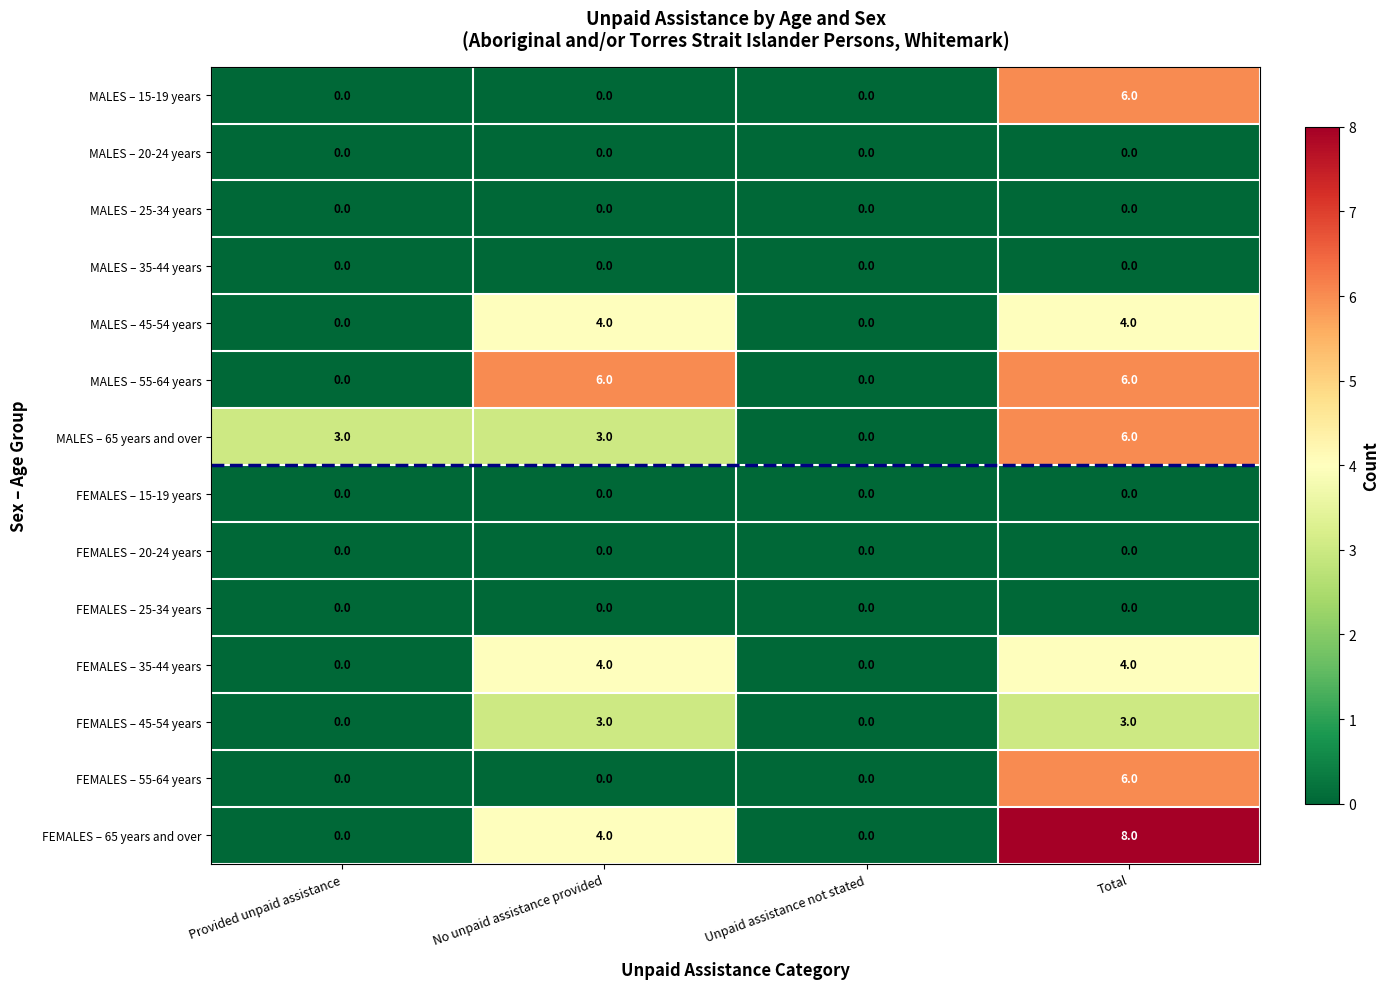

Which series has the widest spread of values?

FEMALES – 65 years and over